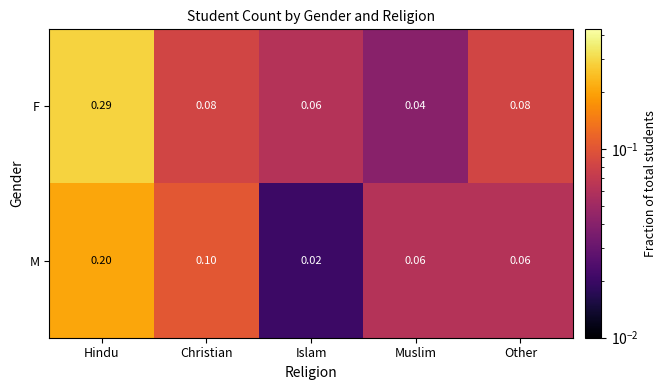

At which label does M reach its peak?

Hindu